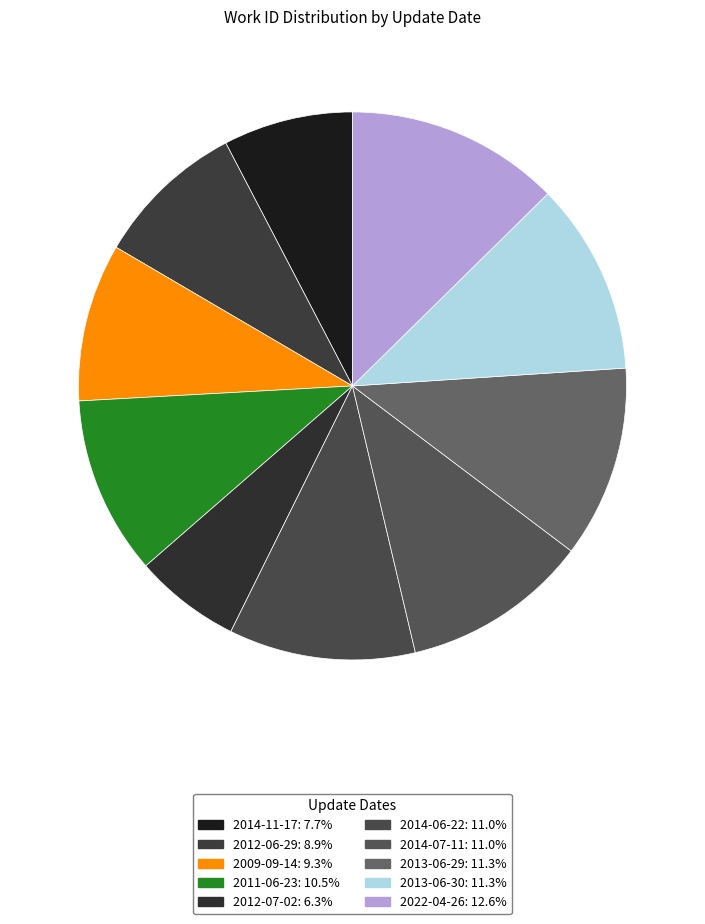

Rank the categories by value from highest to lowest.

2022-04-26, 2013-06-30, 2013-06-29, 2014-07-11, 2014-06-22, 2011-06-23, 2009-09-14, 2012-06-29, 2014-11-17, 2012-07-02